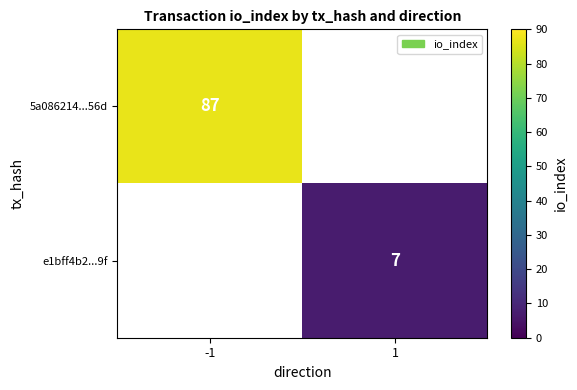

How many distinct data groups are displayed?

2